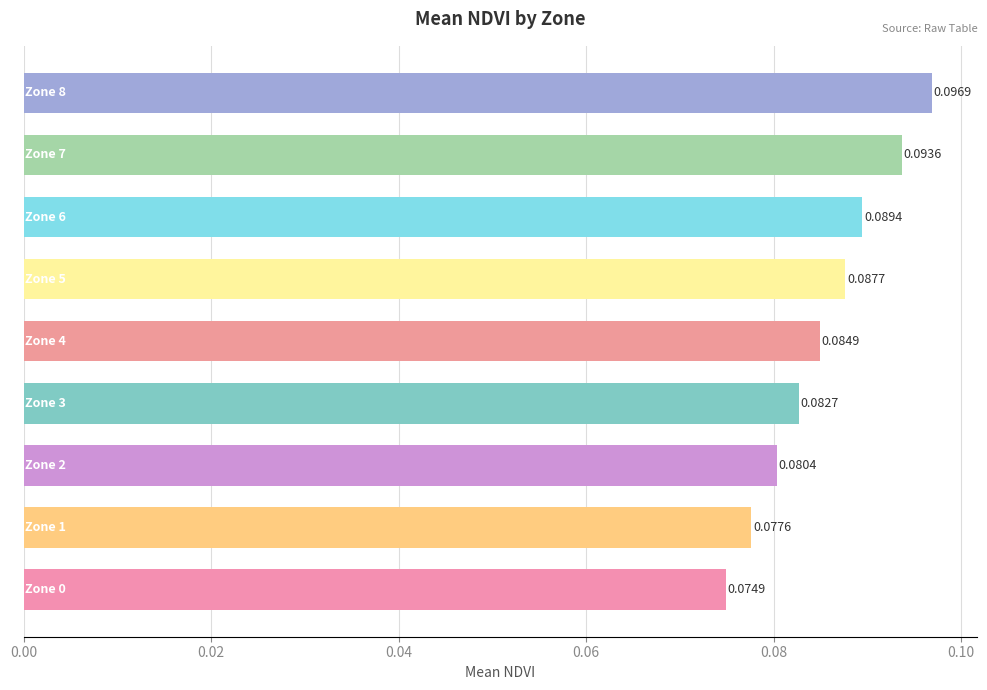

What is the sum of all values?

0.8